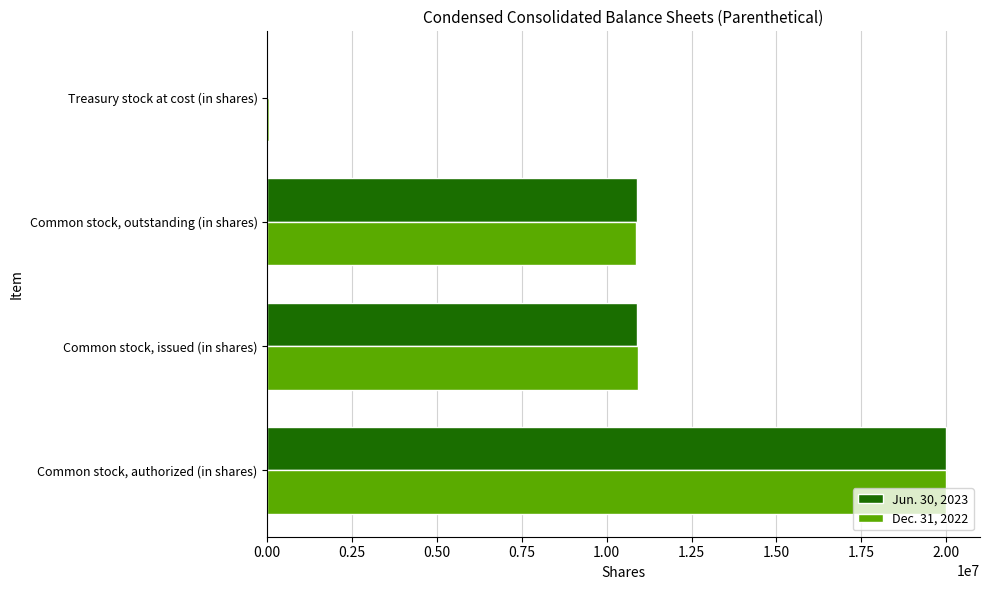

What is the average value of the Jun. 30, 2023 series?

10444500